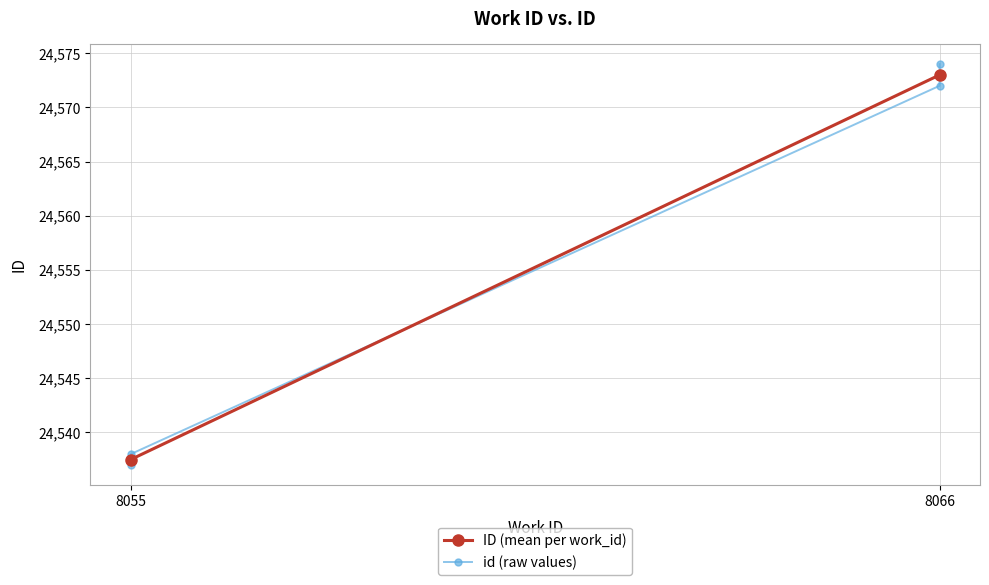

True or false: the data shows 32403 at 8066.

False